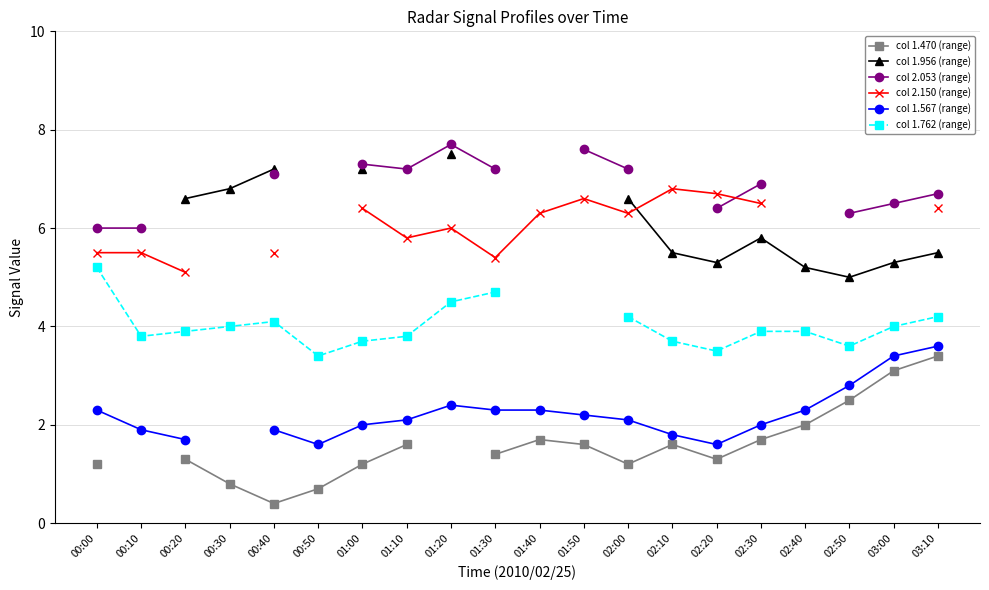

What are all the series names shown in the legend?

col 1.470 (range), col 1.956 (range), col 2.053 (range), col 2.150 (range), col 1.567 (range), col 1.762 (range)